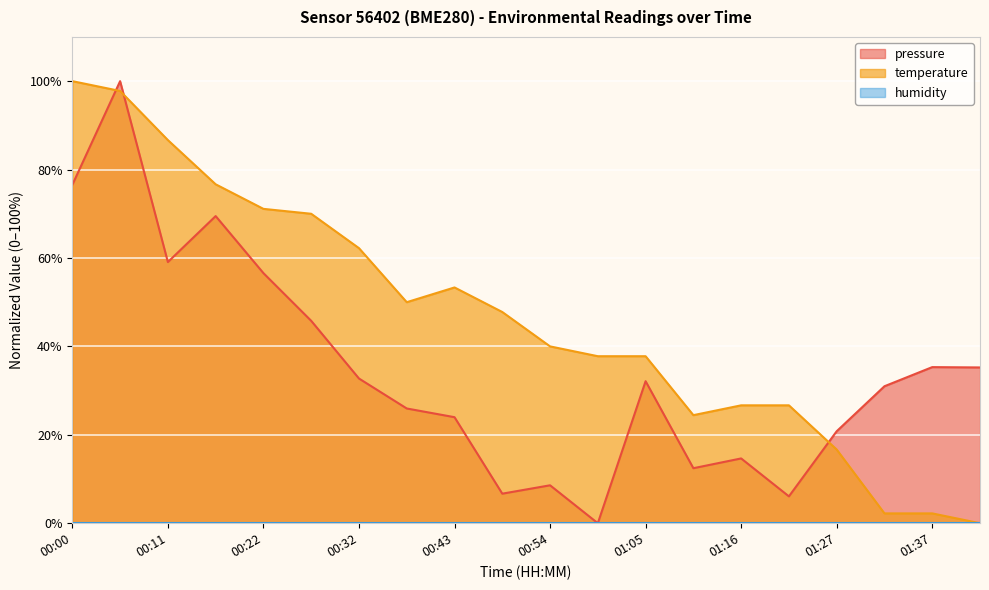

True or false: temperature has a value of 40.0 at 00:54.

True